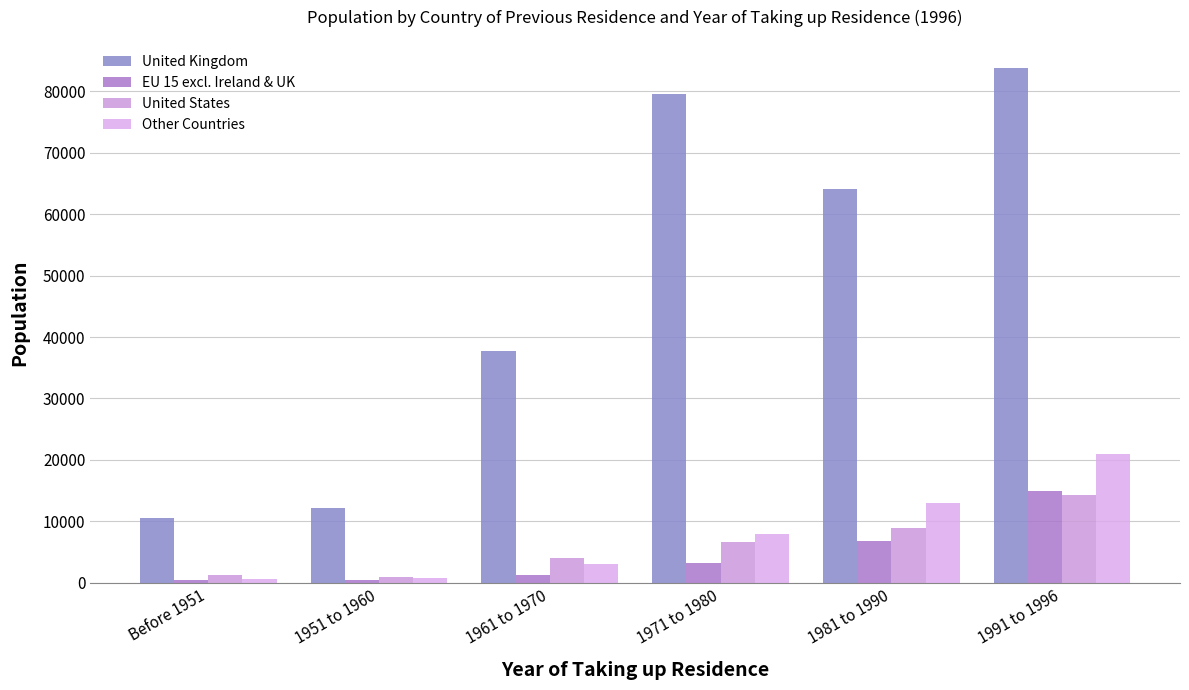

What is the label of the 1st bar from the left?

Before 1951